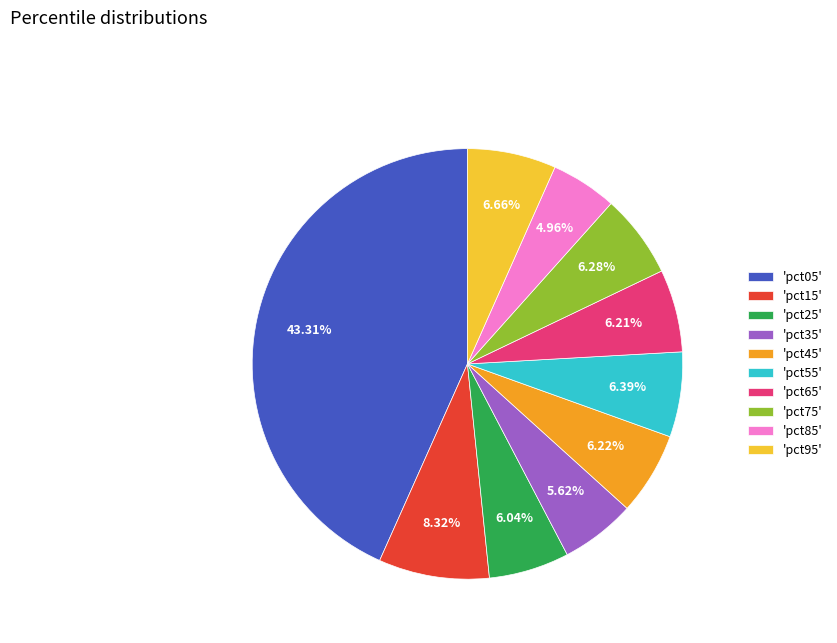

Which has a higher value, 'pct65' or 'pct05'?

'pct05'